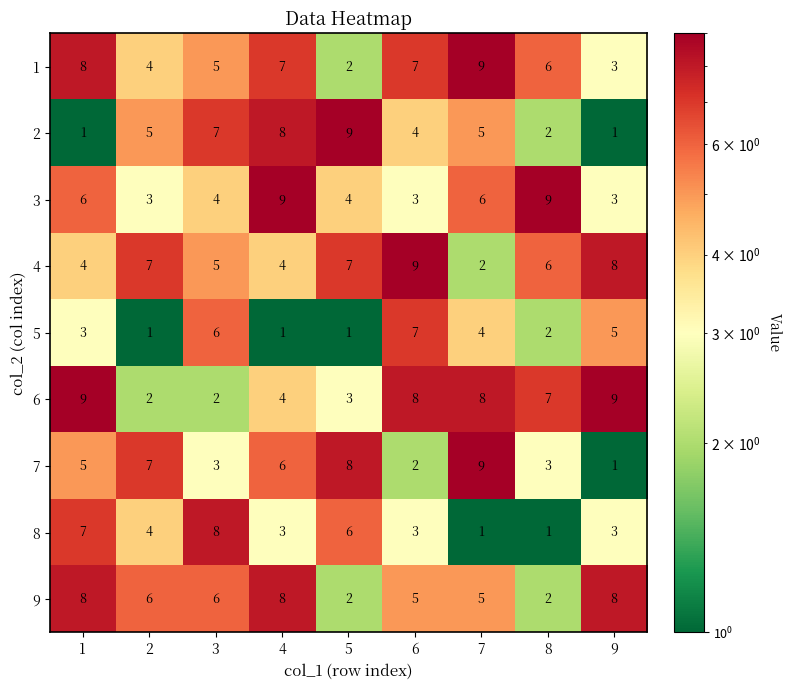

At which label does 4 reach its minimum?

7